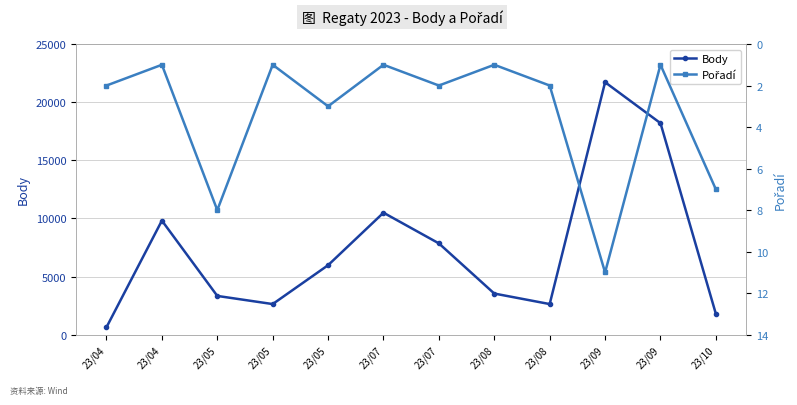

What is the value of the Pořadí point at the 1st from the left?

2